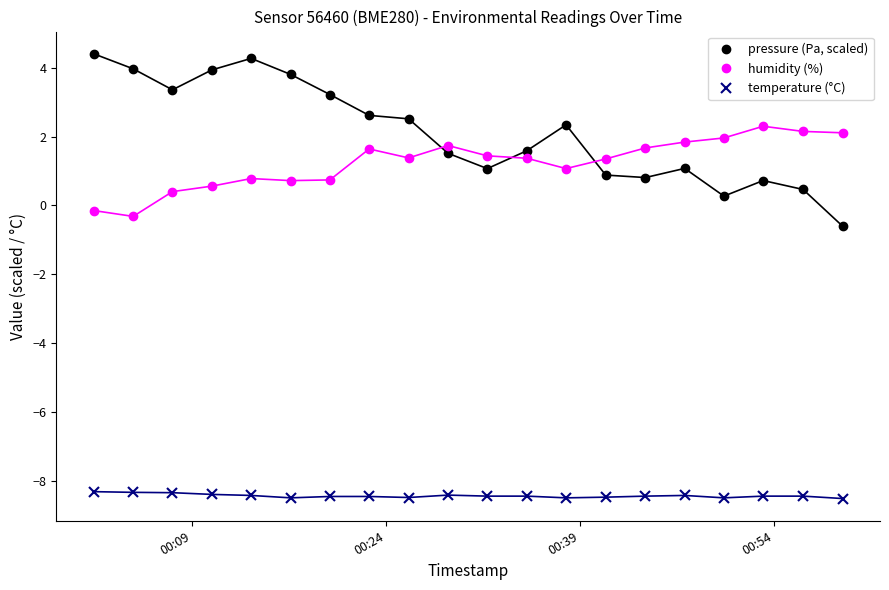

Which series has the widest spread of values?

pressure (Pa, scaled)